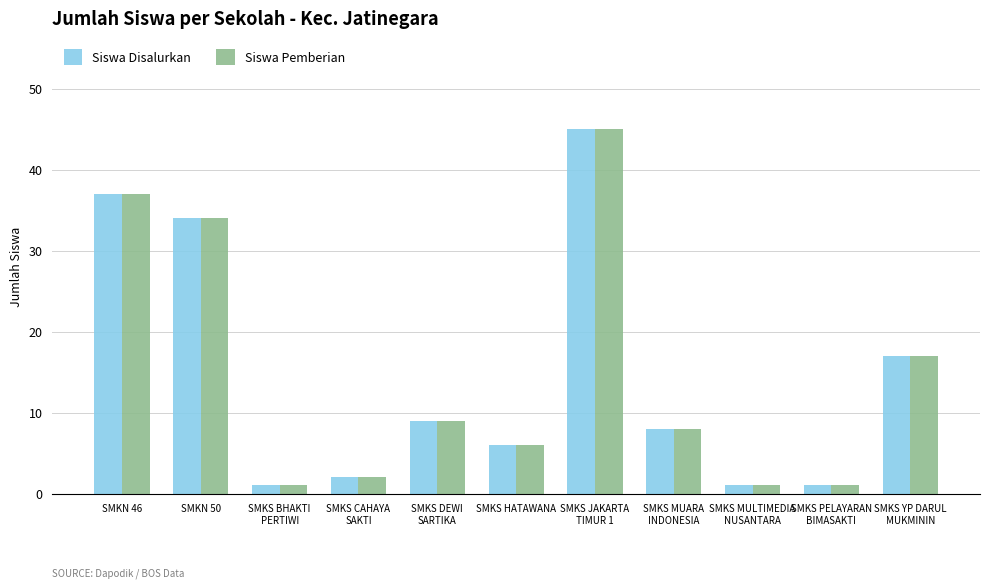

What is the average value of the Siswa Pemberian series?

15